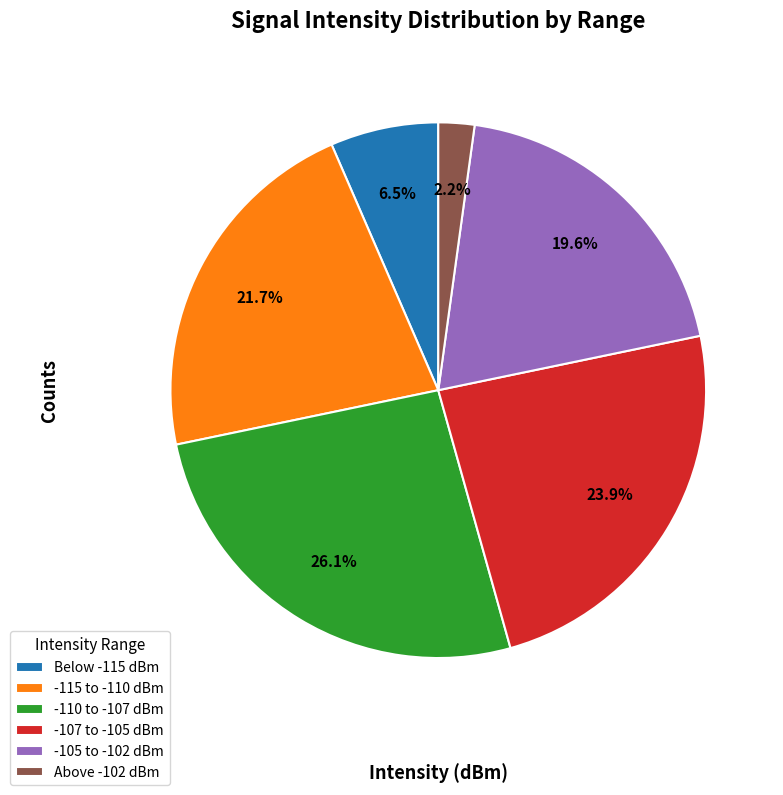

Rank the categories by value from lowest to highest.

Above -102 dBm, Below -115 dBm, -105 to -102 dBm, -115 to -110 dBm, -107 to -105 dBm, -110 to -107 dBm